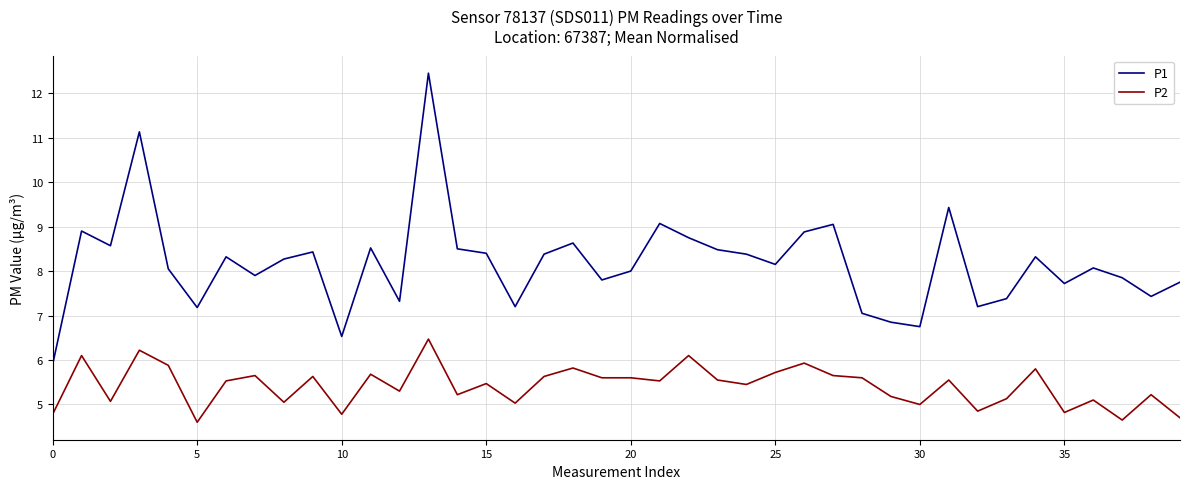

What is the difference between the second highest and second lowest values in the P1 series?

4.6